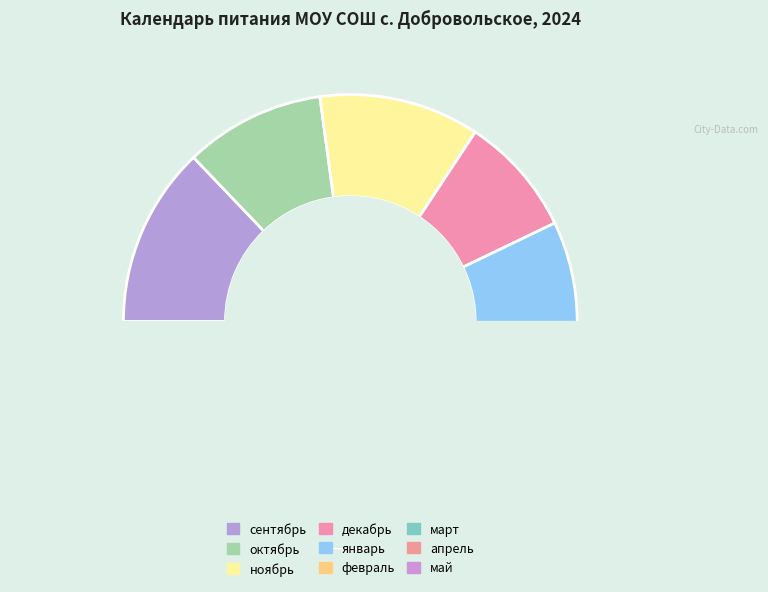

Is there a majority slice in this chart?

No